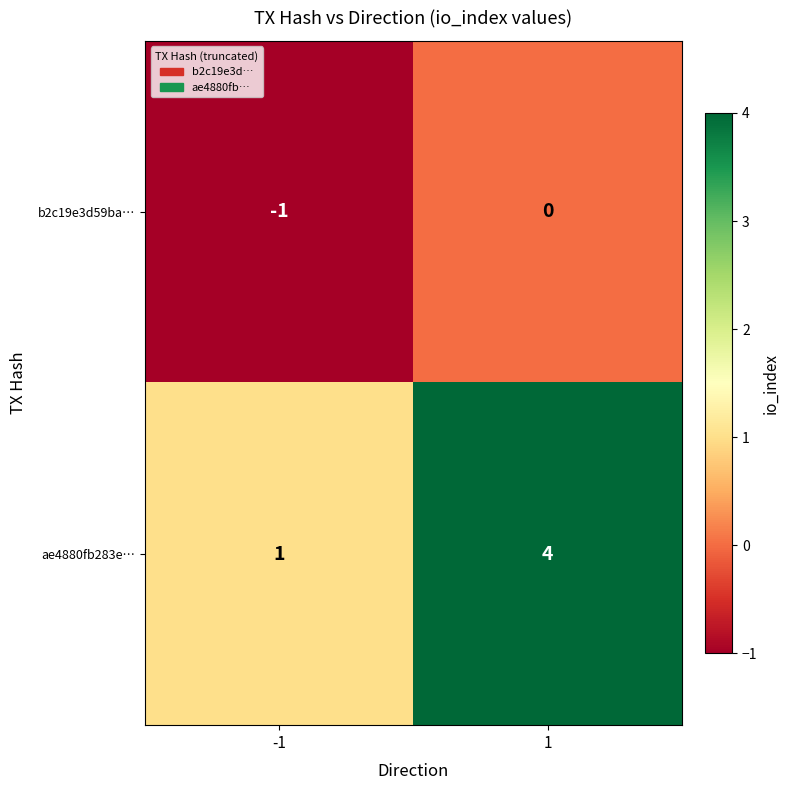

Rank the series by their maximum value, from lowest to highest.

b2c19e3d59ba…, ae4880fb283e…